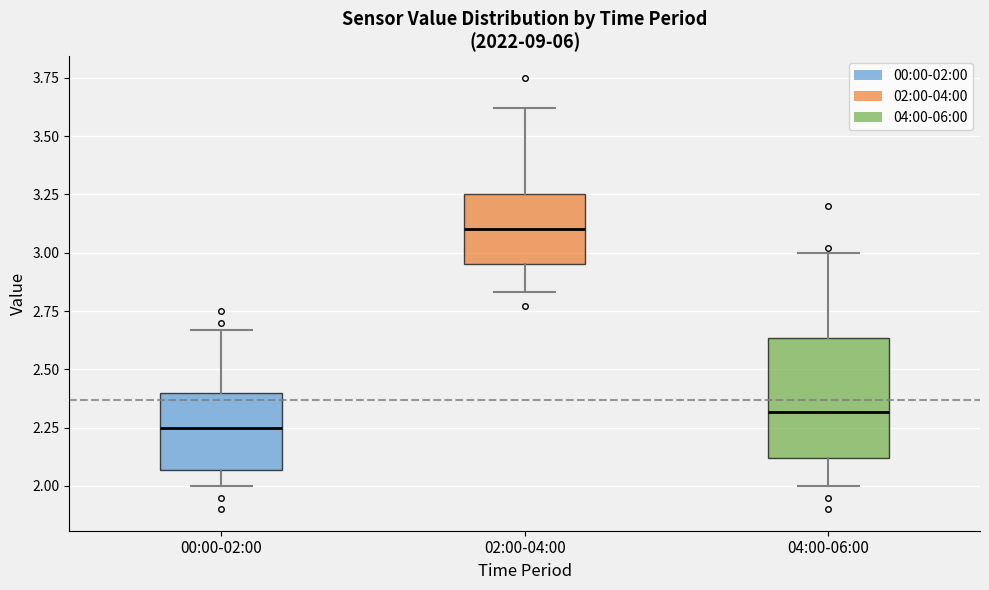

Which box is the tallest, from its lower edge to its upper edge?

04:00-06:00